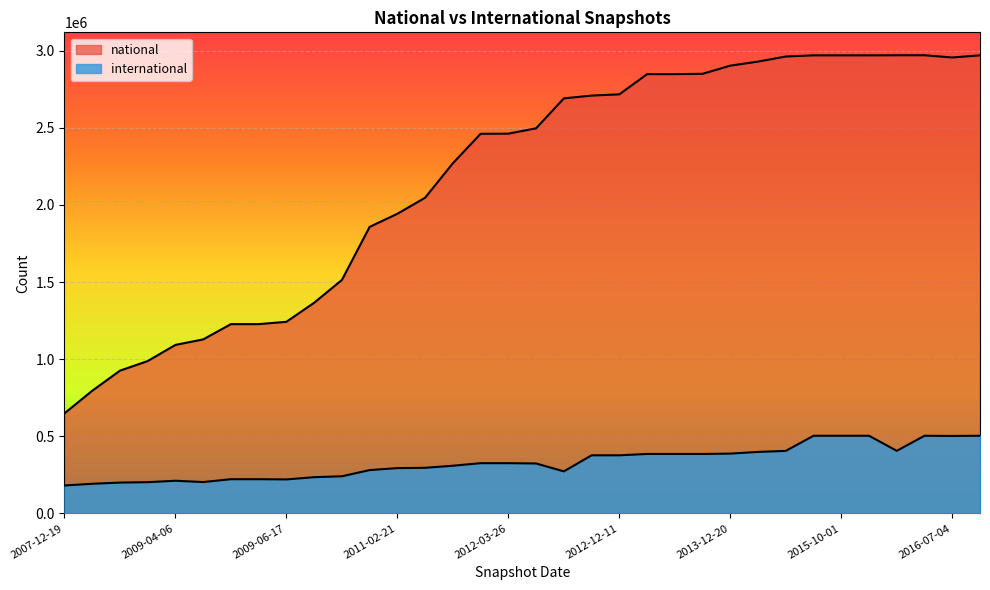

True or false: international and national cross at least once.

False